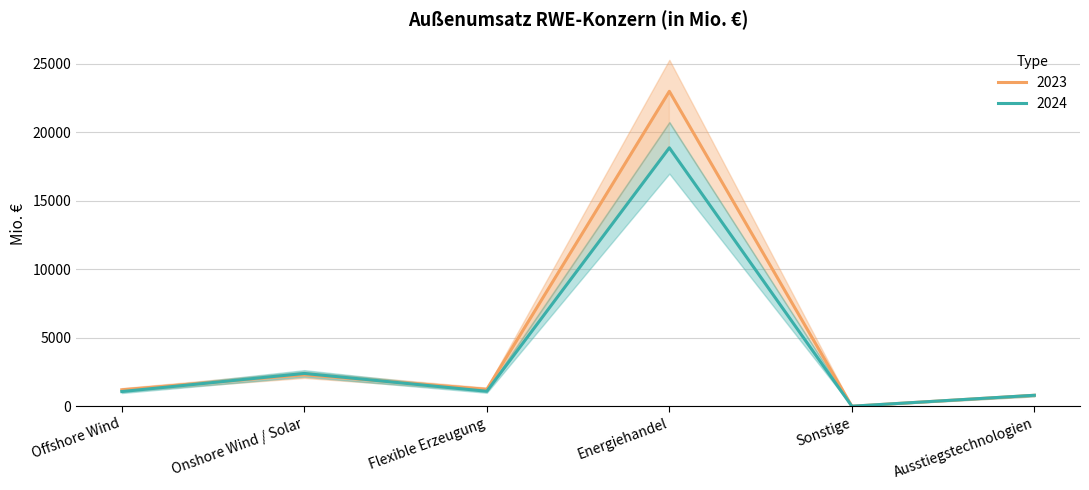

What is the greatest value displayed?

22989